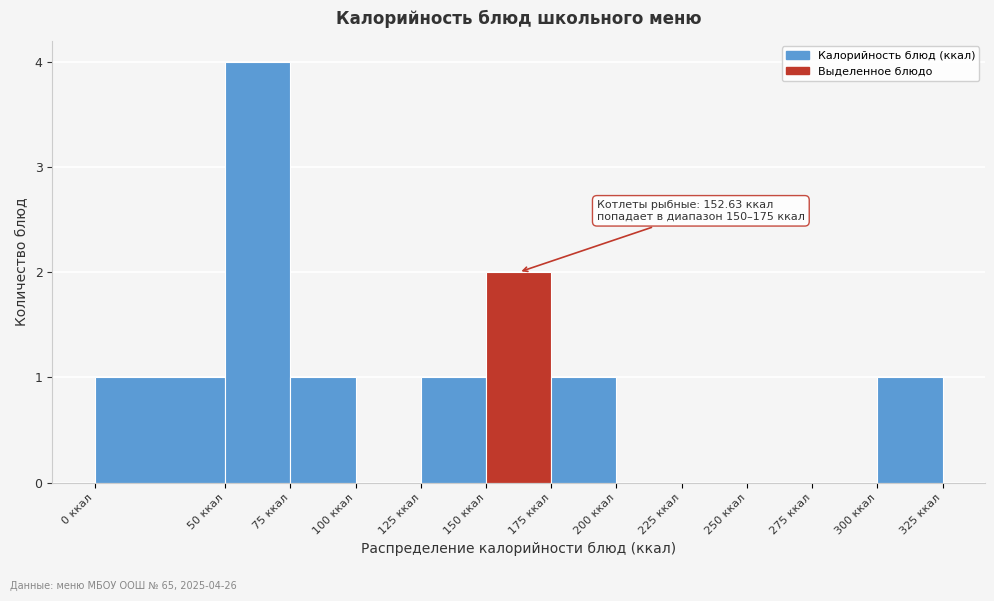

Over which range of the x-axis is the bar tallest?

50 to 75